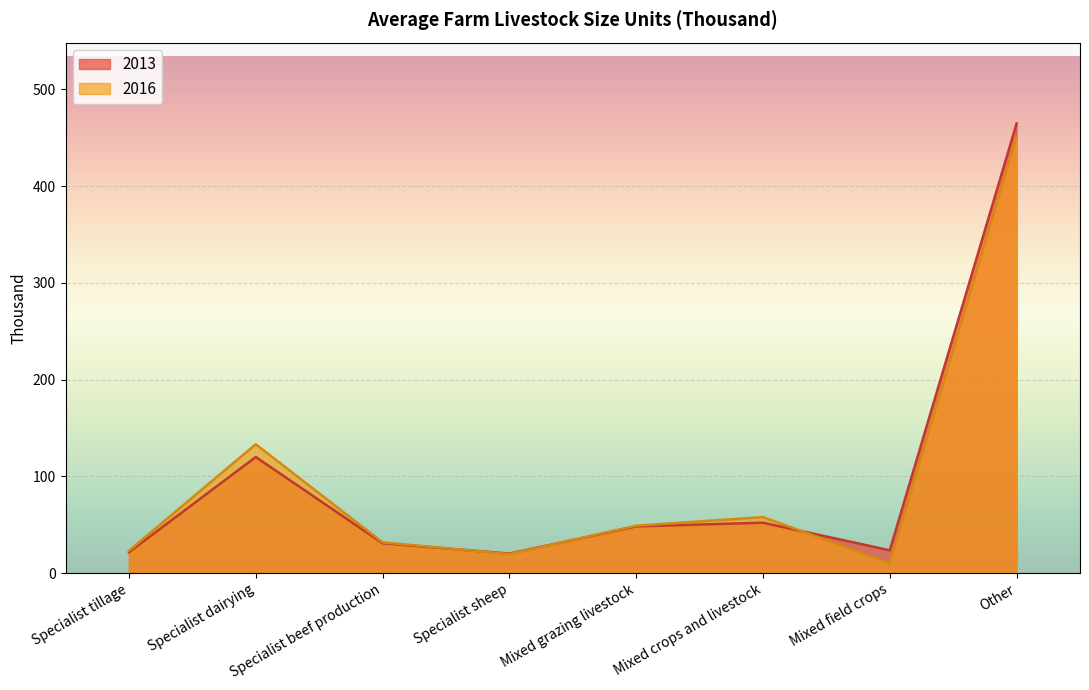

Which series has the largest total across all categories?

2013